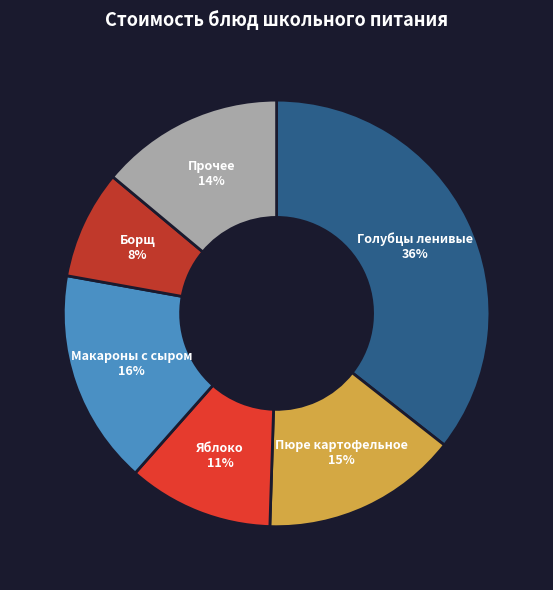

Which category has the smallest portion of the pie?

Борщ